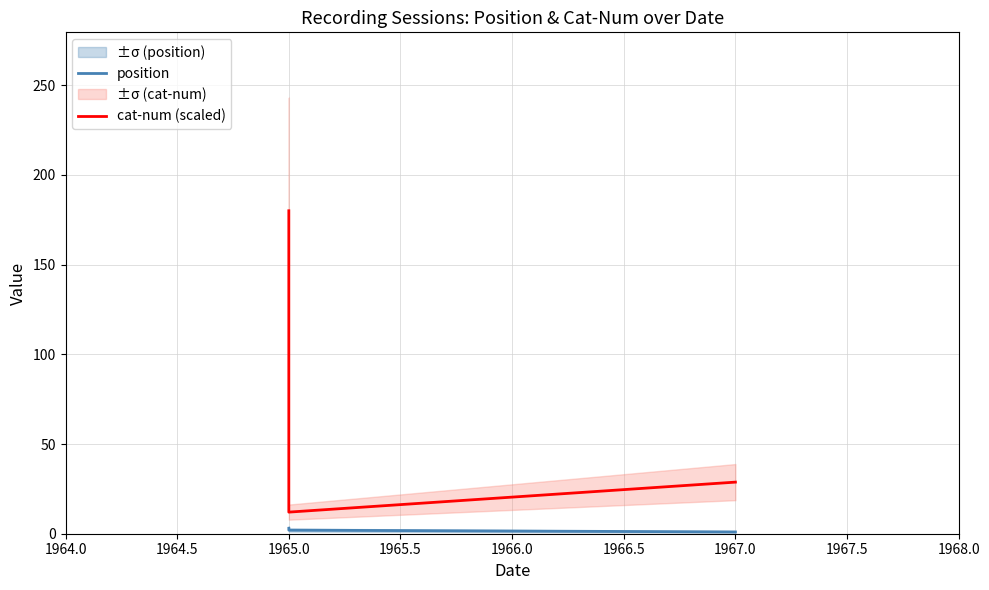

How many values in the position series are below 2?

1